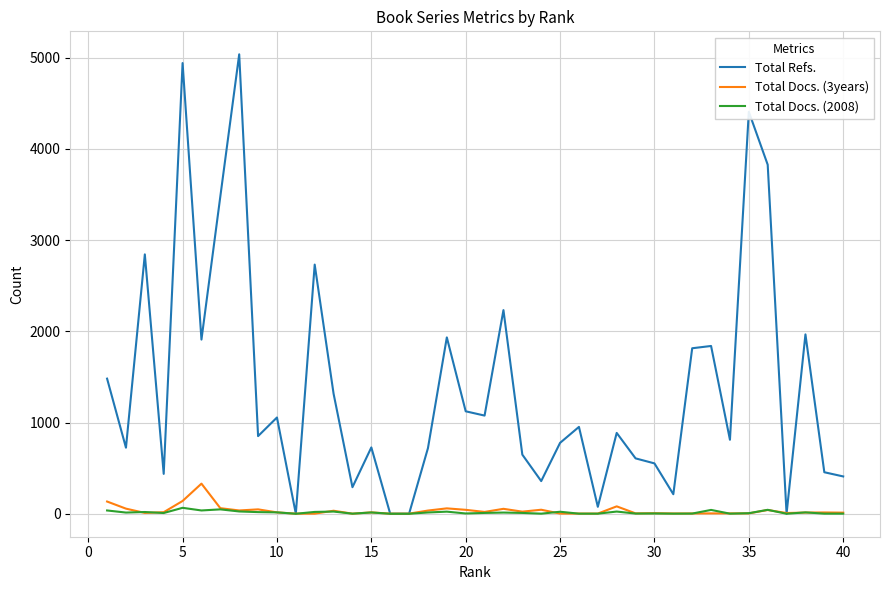

Is this an area chart (filled region under the line)?

No